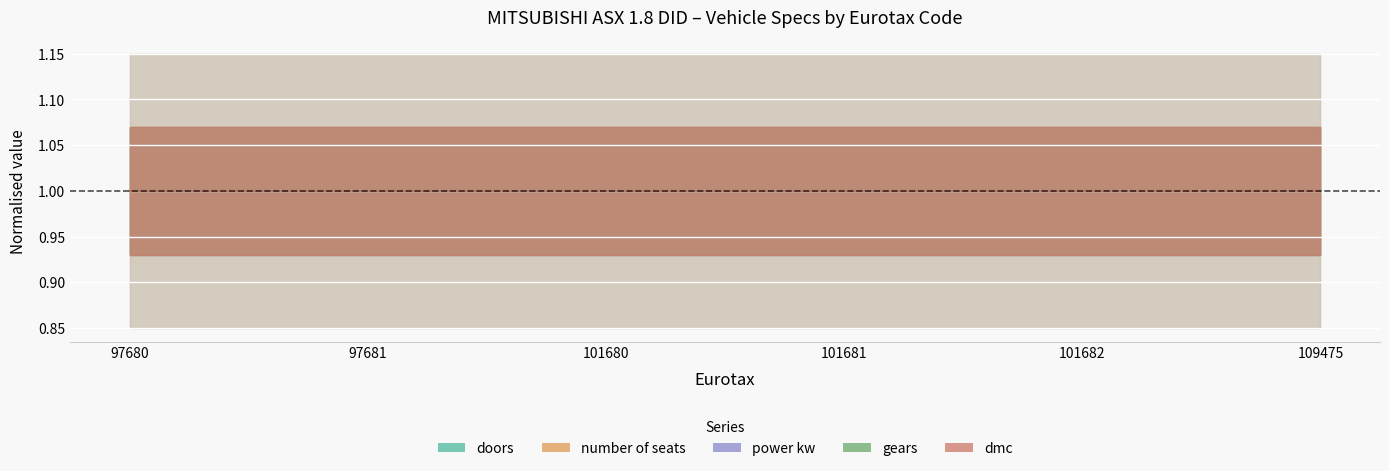

What is the average value of the number of seats series?

5